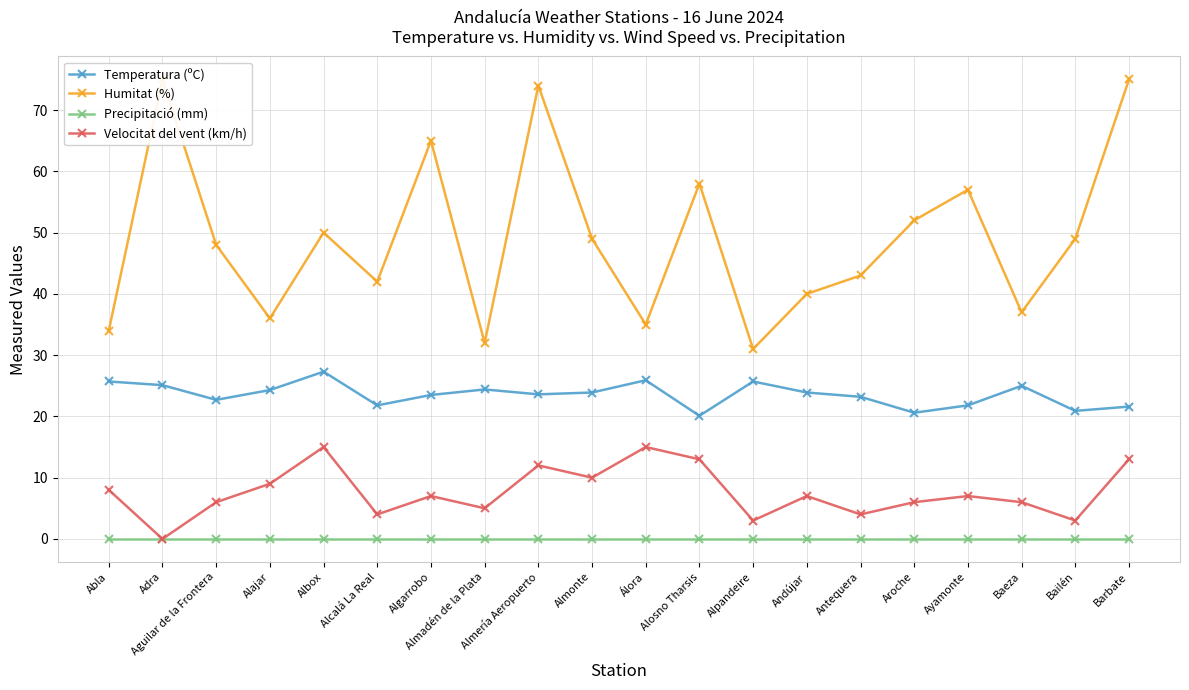

What is the label of the 20th point from the right?

Abla